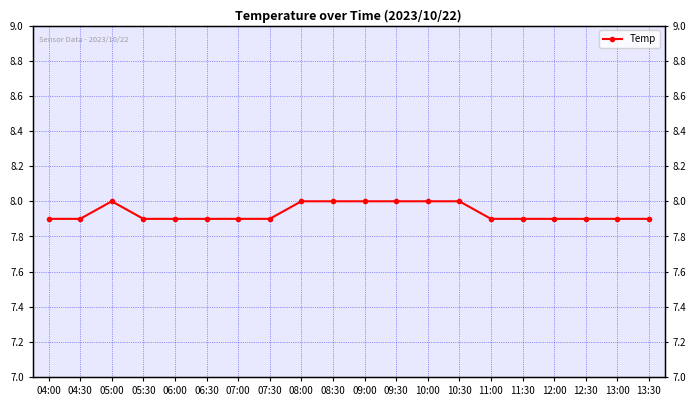

What is the ratio of the value at 05:00 to the value at 09:00?

1.0